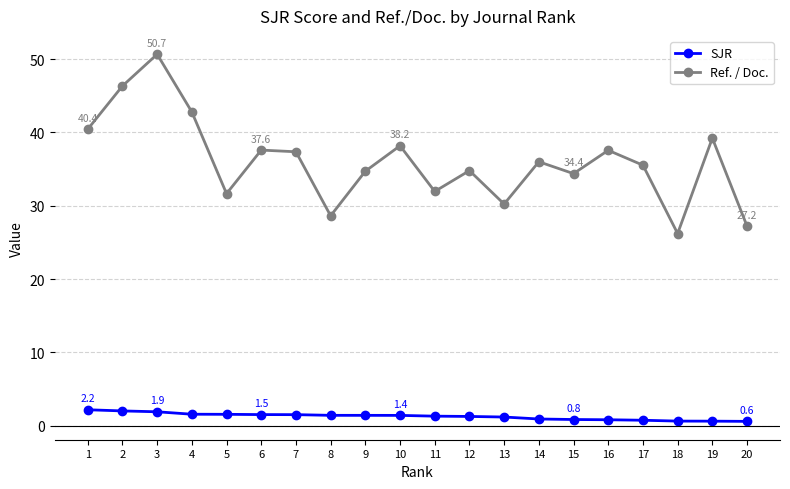

Which series has the widest spread of values?

Ref. / Doc.